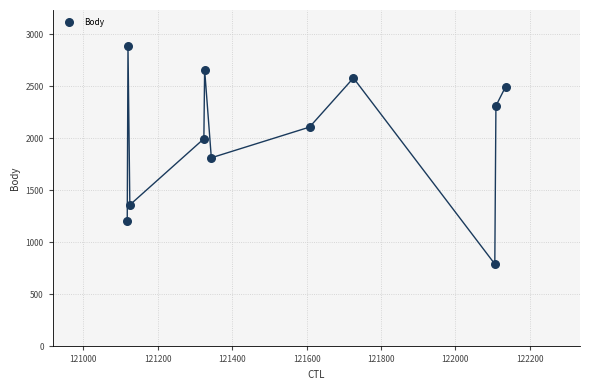

What is the range of X values (max minus min)?

1017